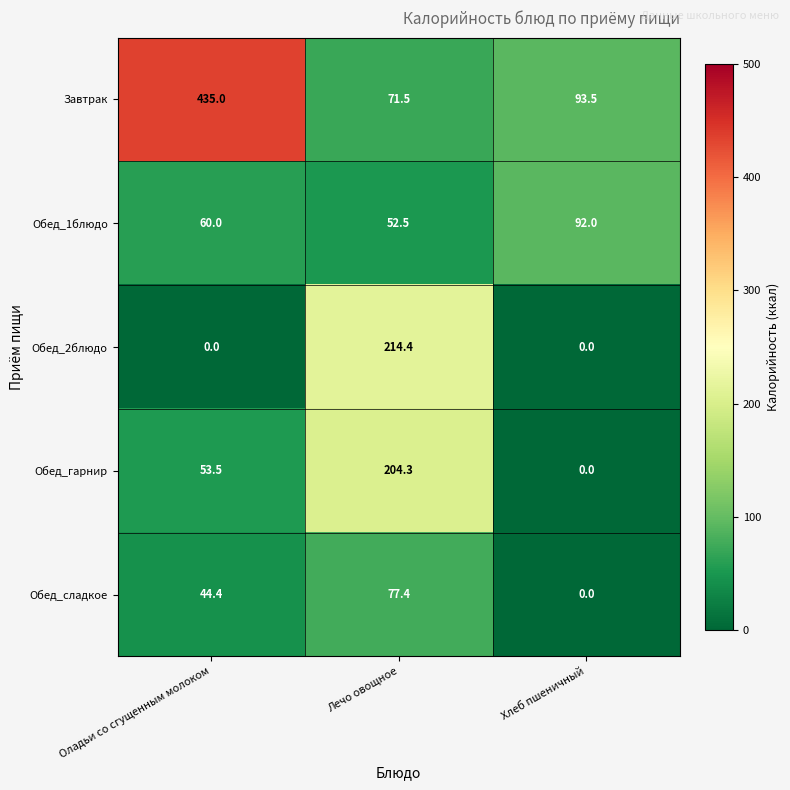

True or false: Обед_гарнир has a value of 60.3 at Лечо овощное.

False